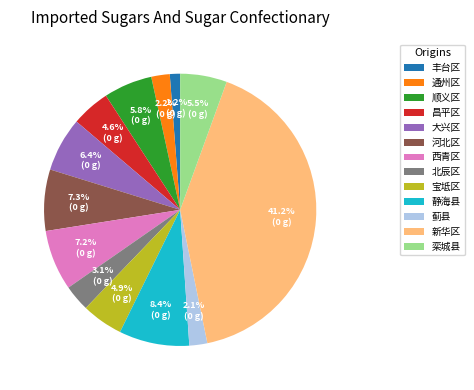

How many segments does this pie chart have?

13